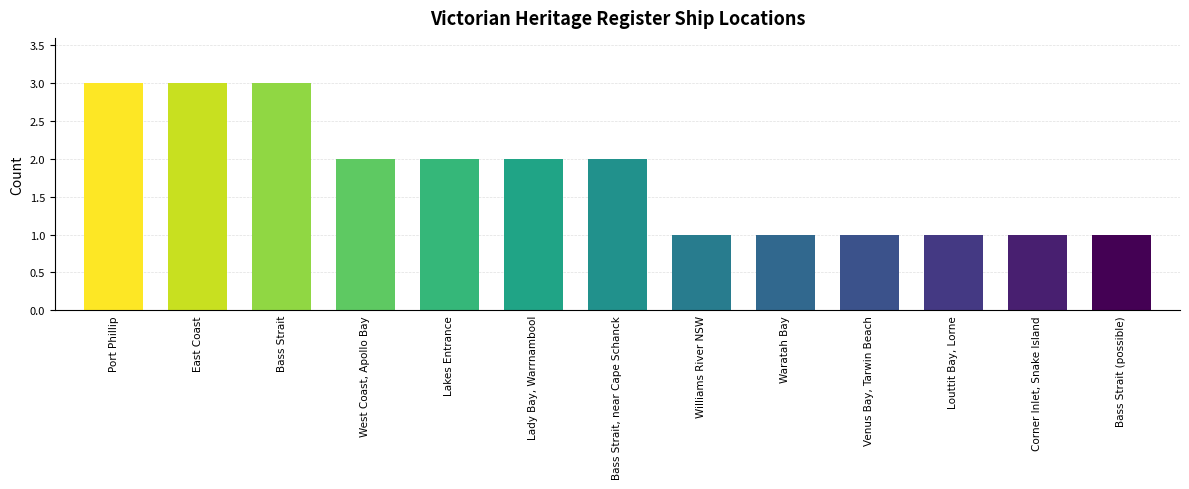

Approximately how many times larger is the value at Lakes Entrance compared to Waratah Bay?

2.0